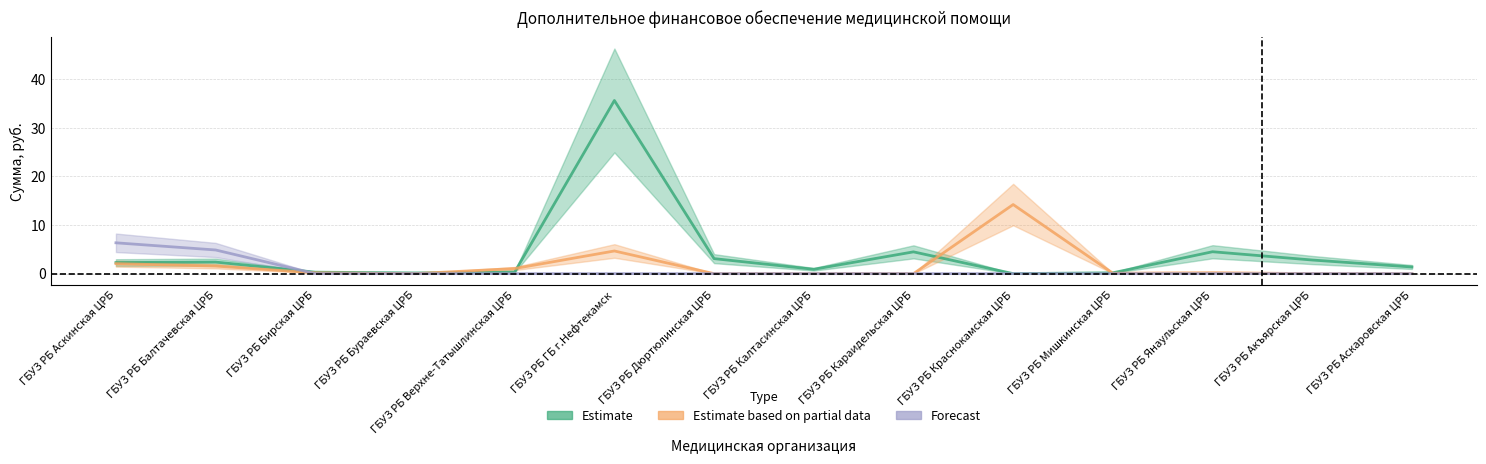

The Forecast series shows -2.5 at ГБУЗ РБ Мишкинская ЦРБ. True or false?

False